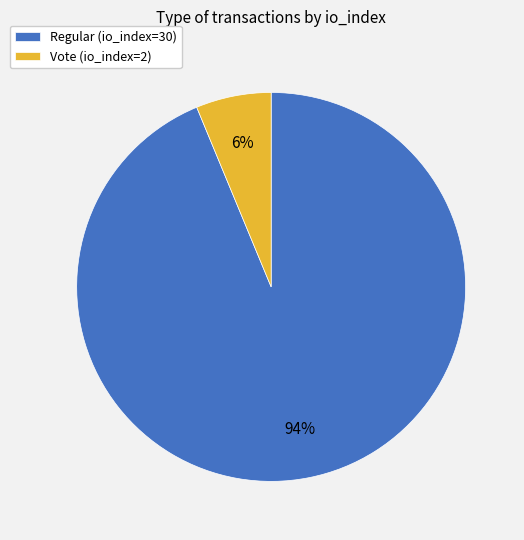

The Regular (io_index=30) slice represents 94% of the pie. True or false?

True